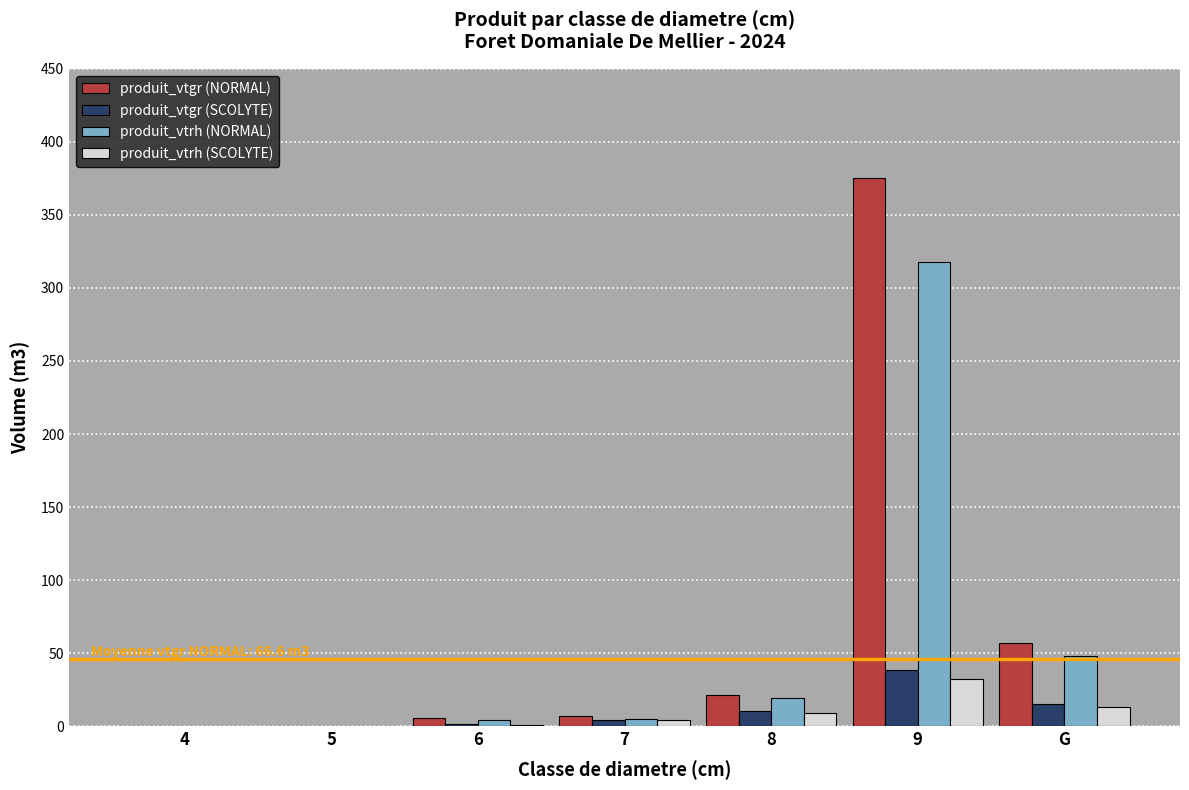

Which series has the largest total across all categories?

produit_vtgr (NORMAL)